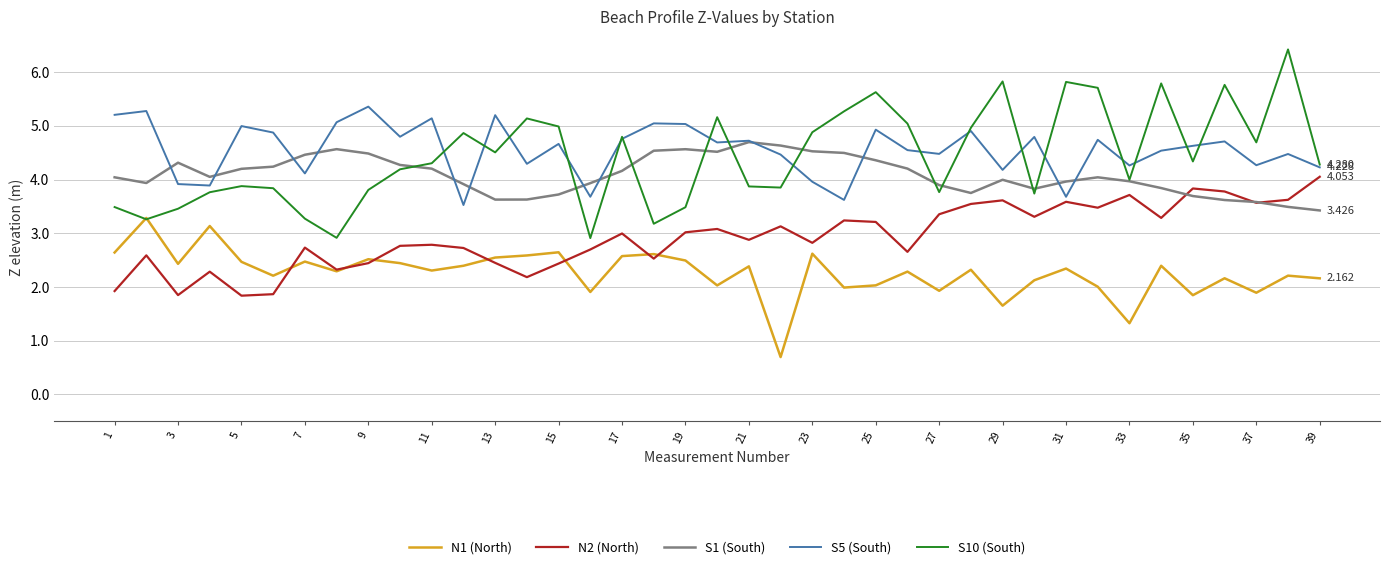

True or false: N1 (North) and S1 (South) cross at least once.

False